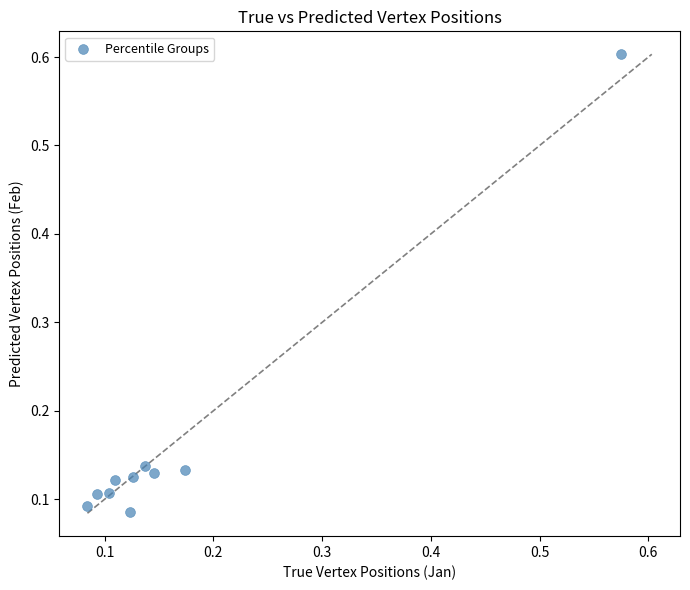

What is the range of Y values (max minus min)?

0.5